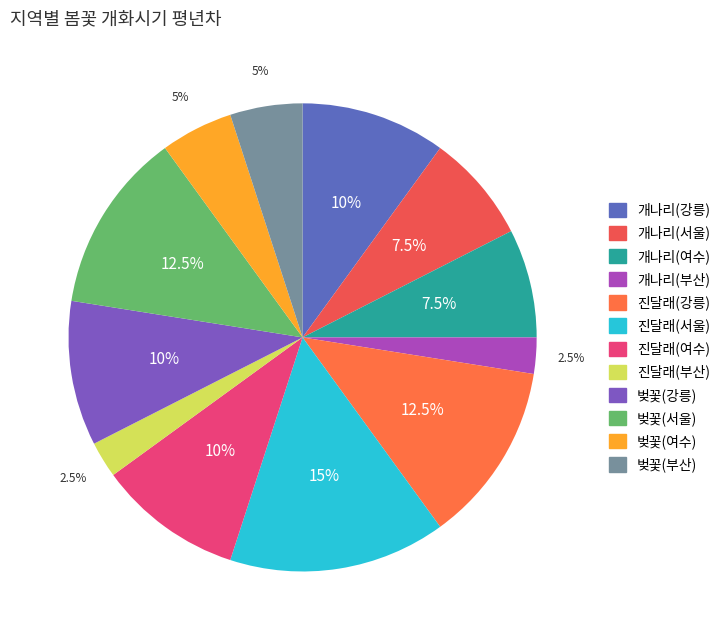

What is the ratio of the value at 개나리(부산) to the value at 진달래(강릉)?

0.2